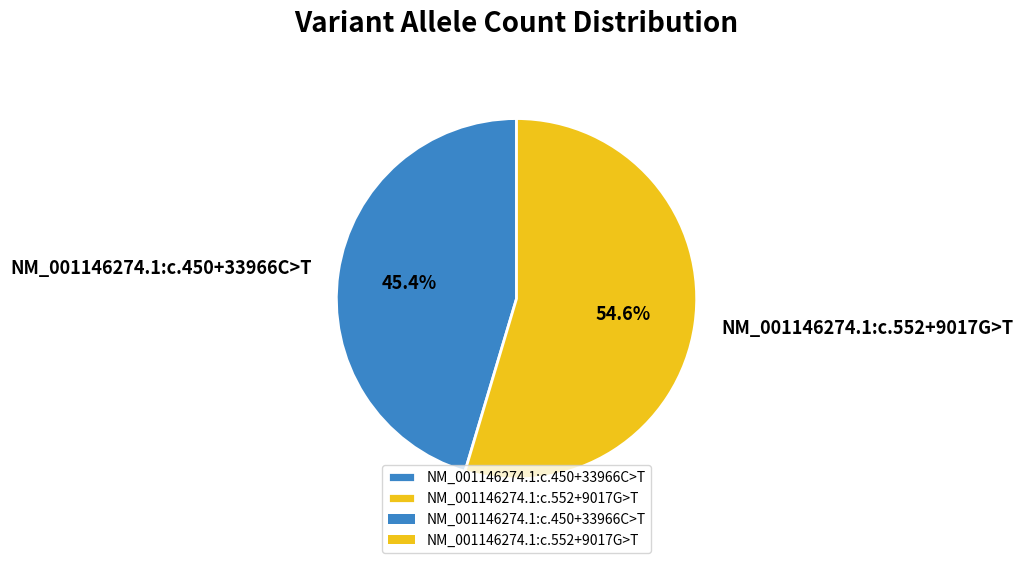

Approximately how many times larger is the value at NM_001146274.1:c.552+9017G>T compared to NM_001146274.1:c.450+33966C>T?

1.2